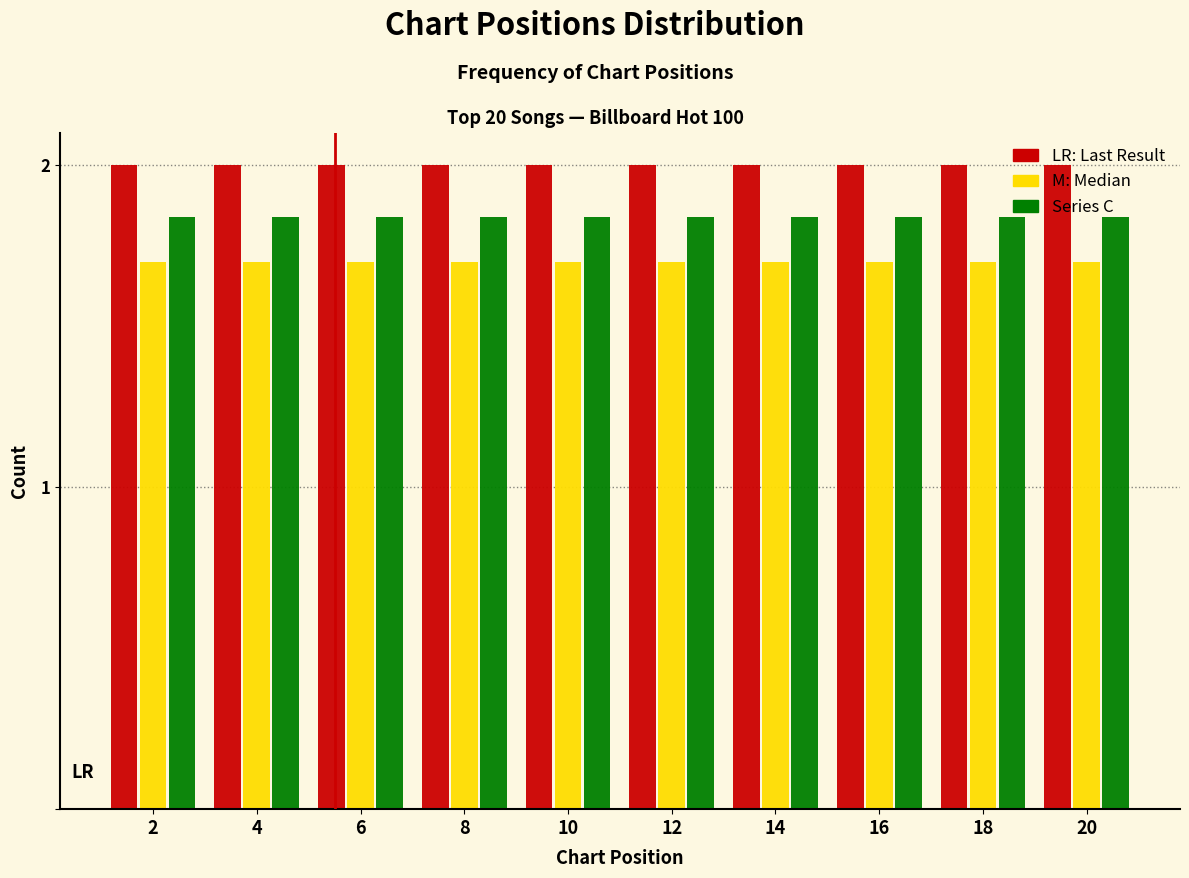

What is the greatest value displayed?

2.0